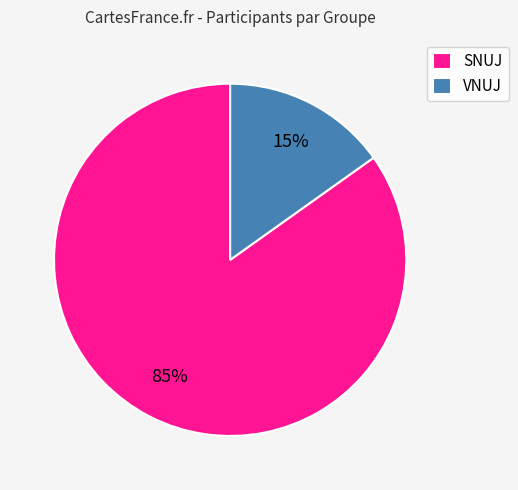

Combined, do VNUJ and SNUJ account for over 50%?

Yes